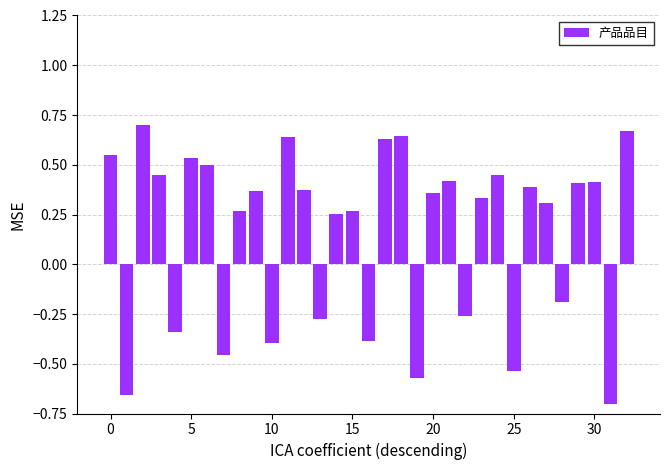

What is the difference between the maximum and minimum values?

1.4